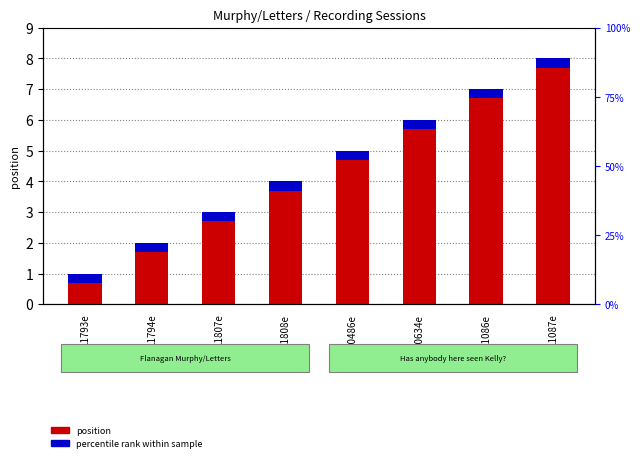

Count the number of categories in the chart.

8